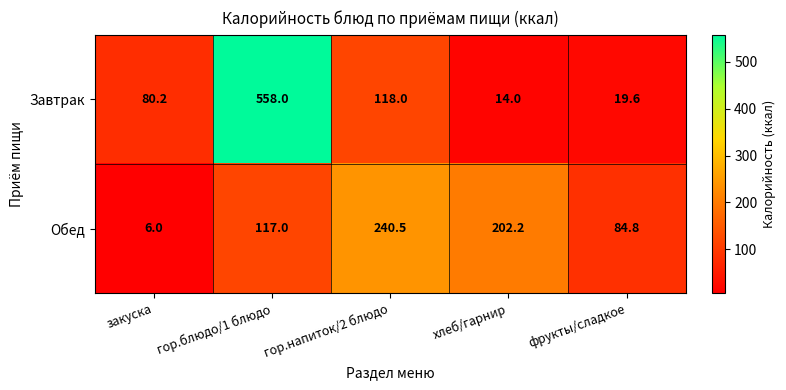

Reading left to right, transcribe all the data shown in this chart.

Завтрак: 80.2	558.0	118.0	14.0	19.6
Обед: 6.0	117.0	240.5	202.2	84.8